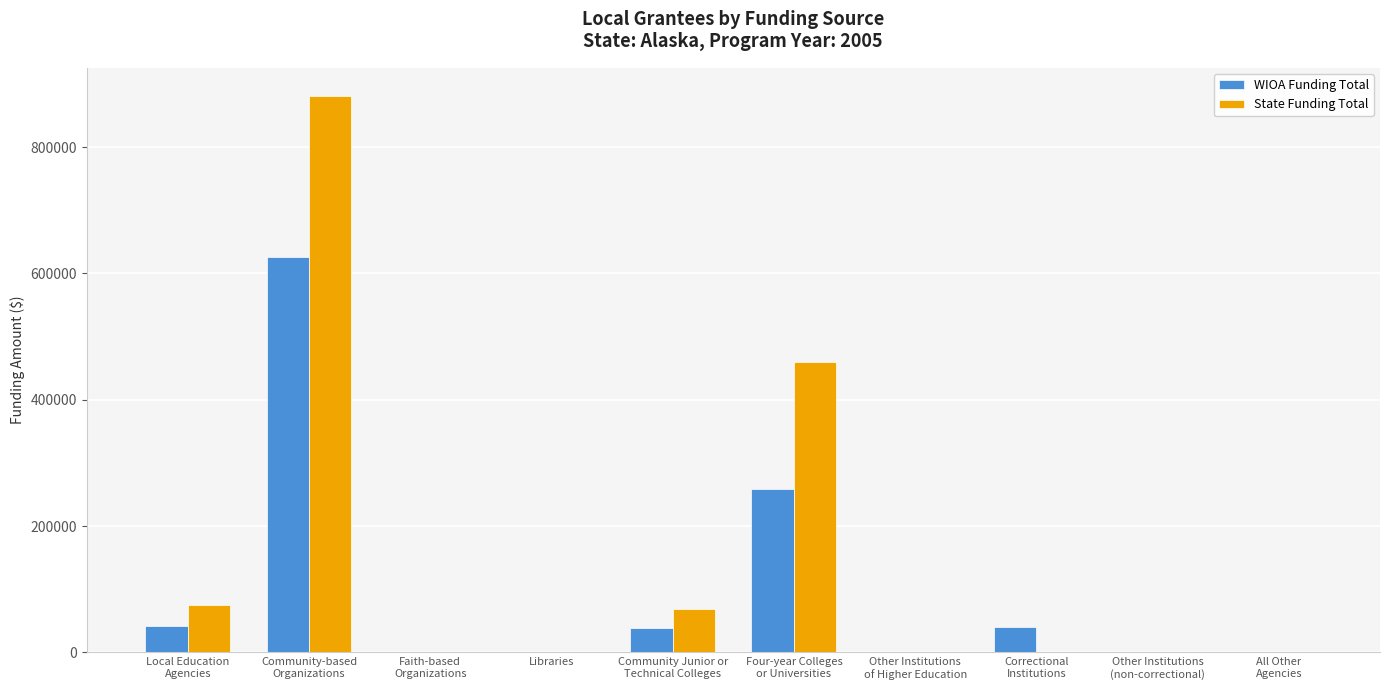

Which series has the largest total across all categories?

State Funding Total